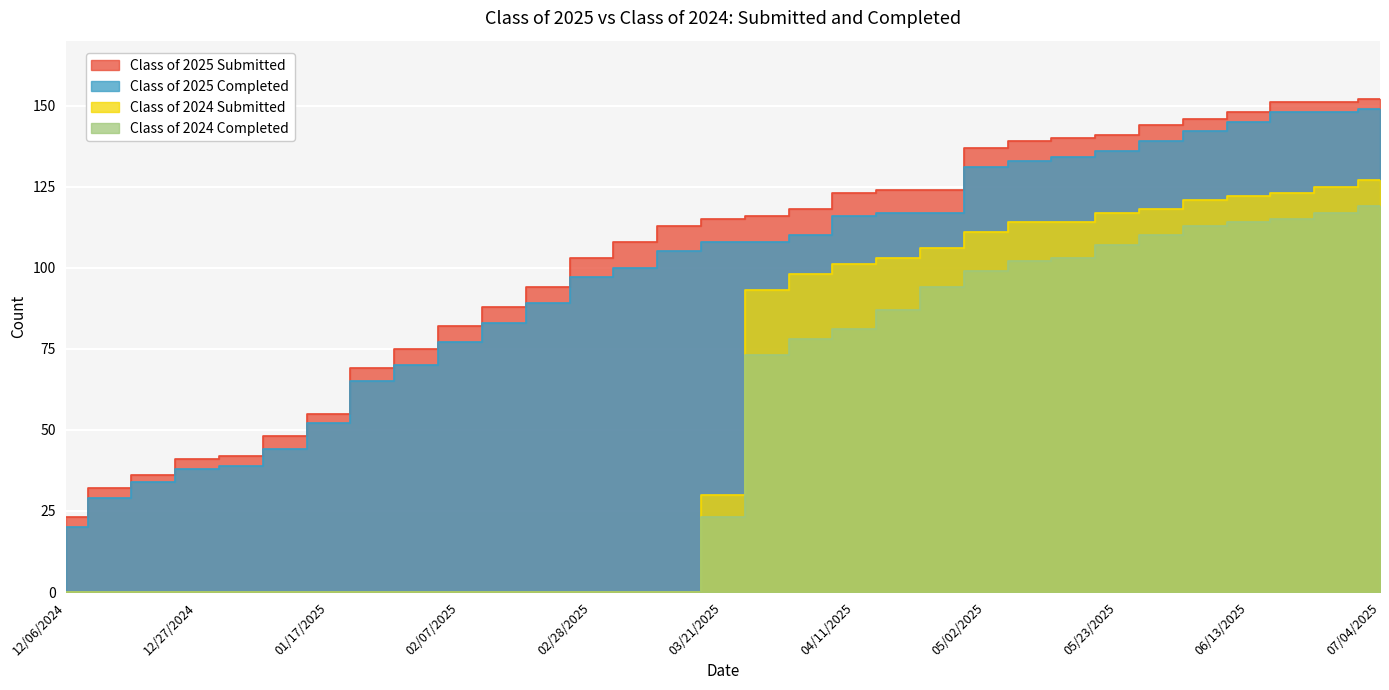

What is the average value of the Class of 2024 Submitted series?

56